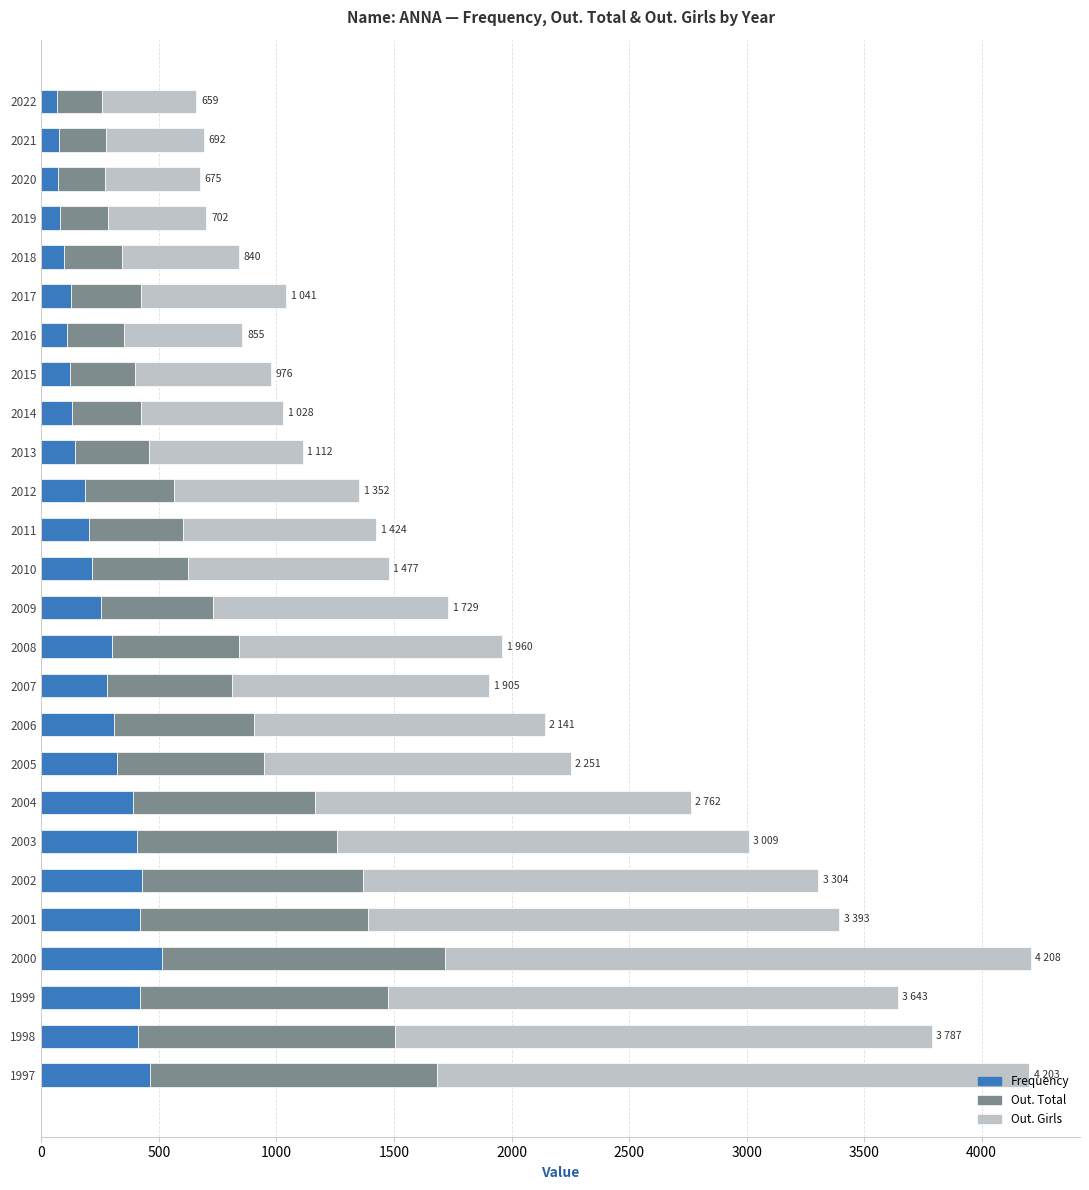

What is the maximum value for Frequency?

512